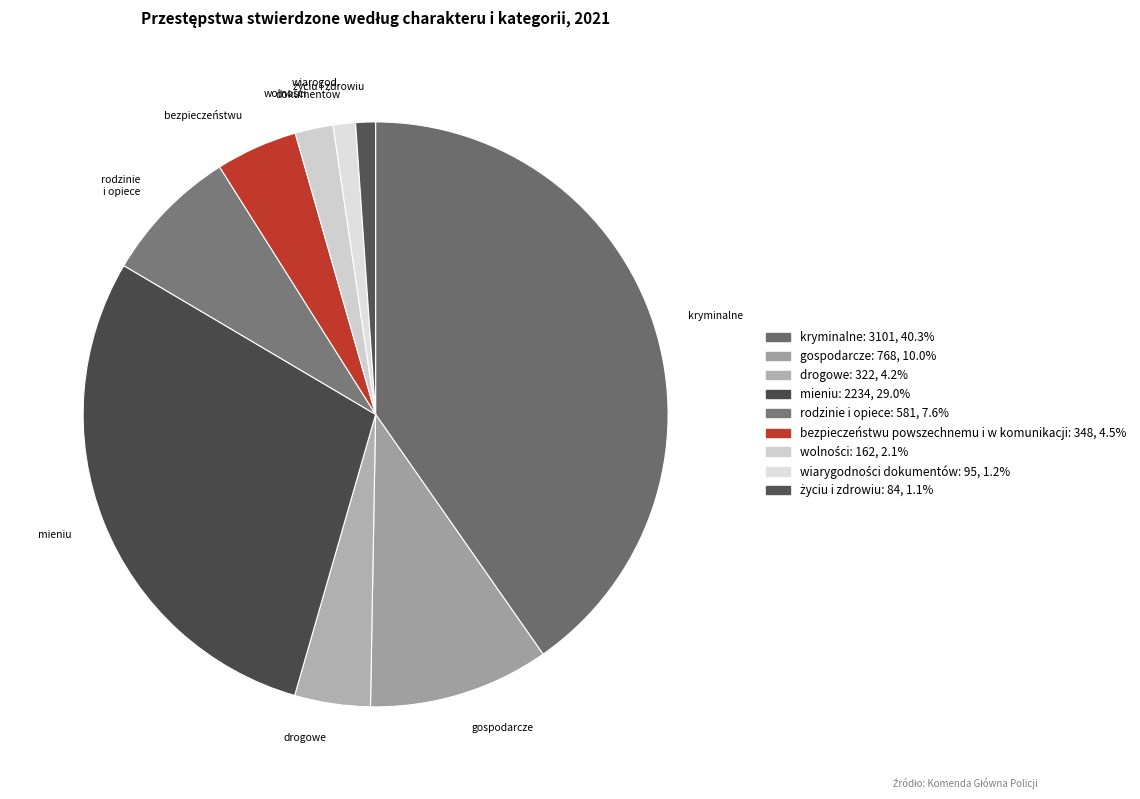

What is the total percentage of drogowe and wiarygodności dokumentów?

5.4%